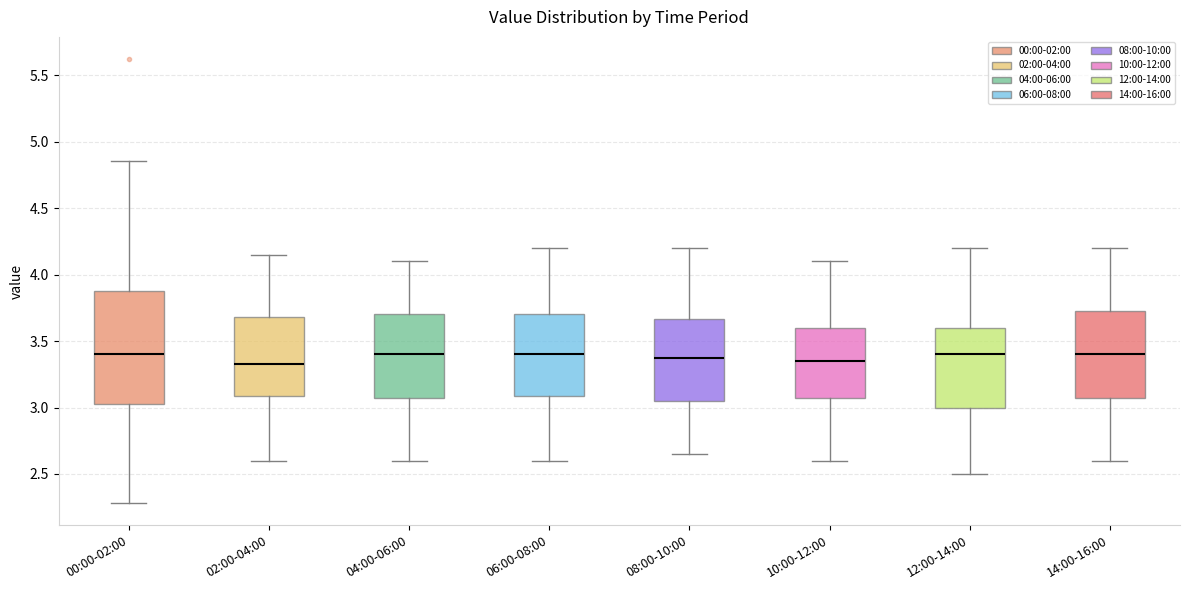

Which box is the tallest, from its lower edge to its upper edge?

00:00-02:00